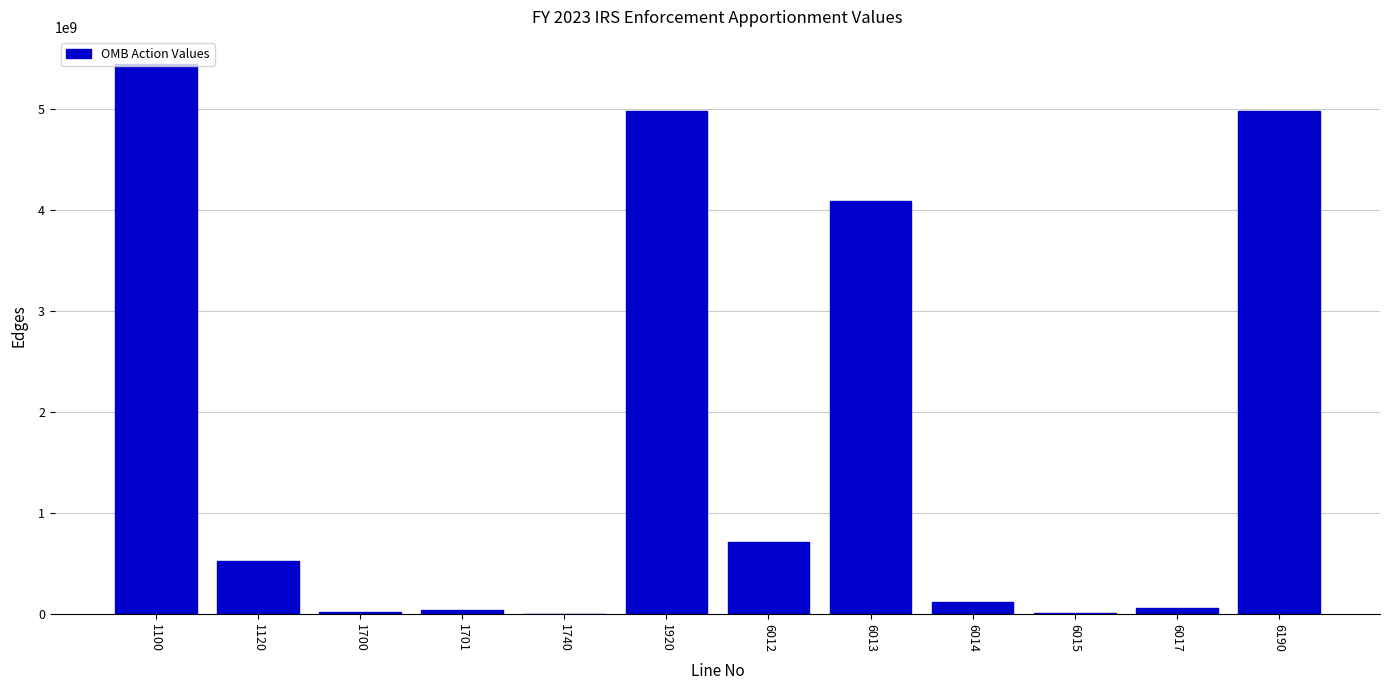

Is it true that the value at 1120 is 249370765?

False